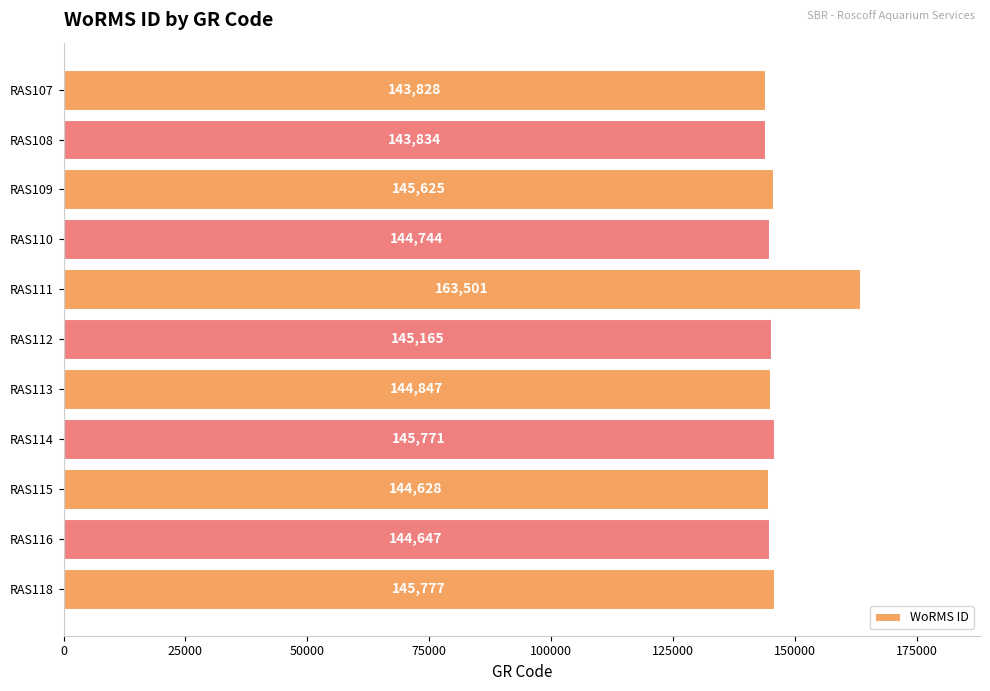

What is the value of the 1st bar from the top?

143828